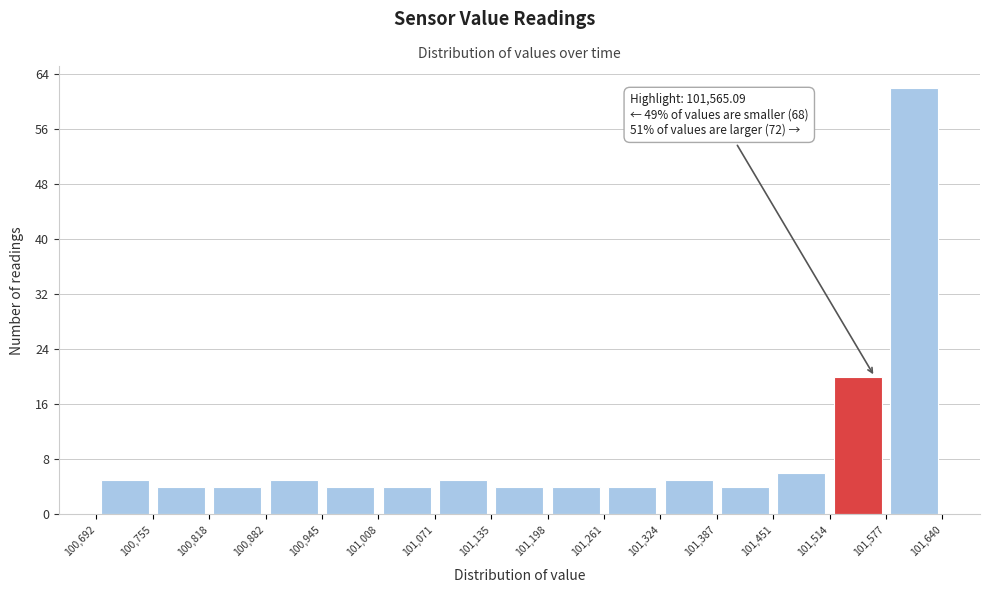

Which range on the x-axis has the tallest bar?

101,577 to 101,640